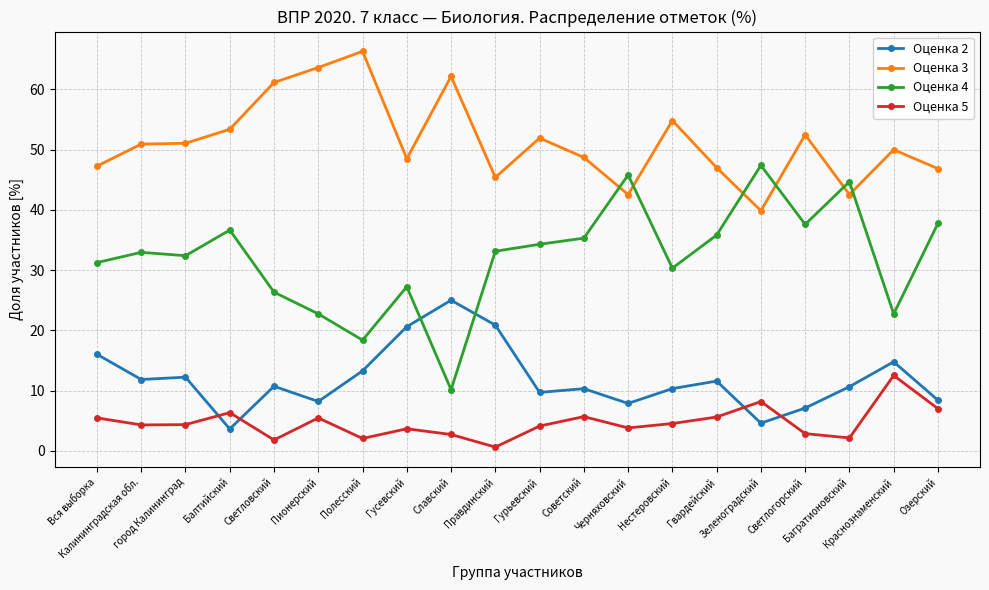

What is the minimum value shown in the chart?

0.6